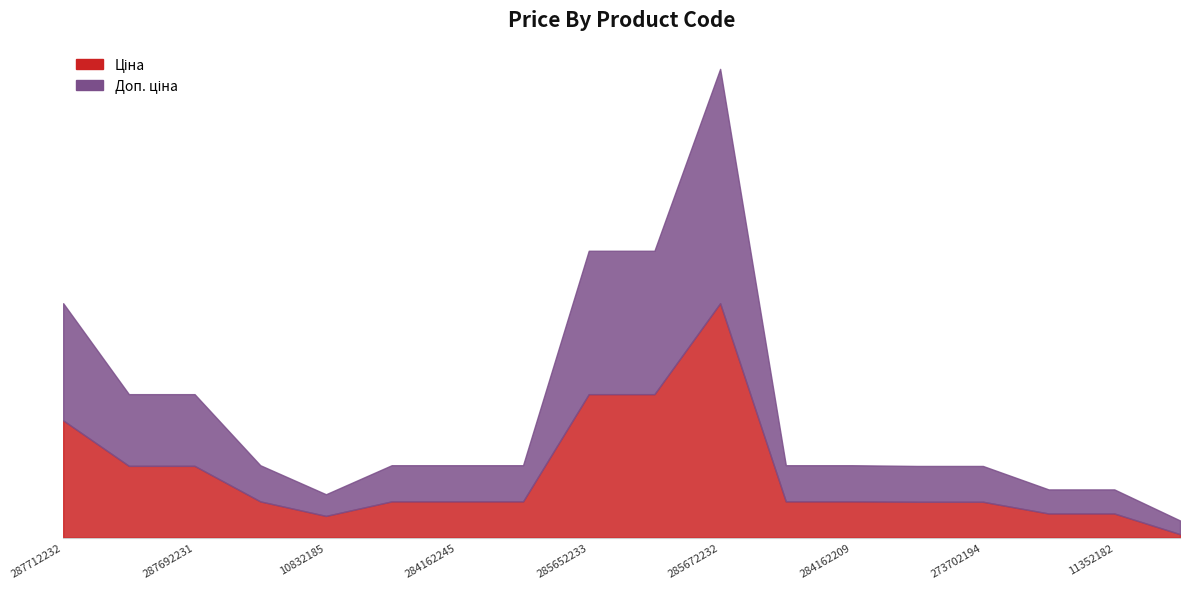

Rank the categories by Доп. ціна value from lowest to highest.

283291856, 10832185, 11352184, 11352182, 273702193, 273702194, 284162248, 284162246, 284162245, 284162244, 284162210, 284162209, 287692233, 287692231, 287712232, 285652233, 285652231, 285672232